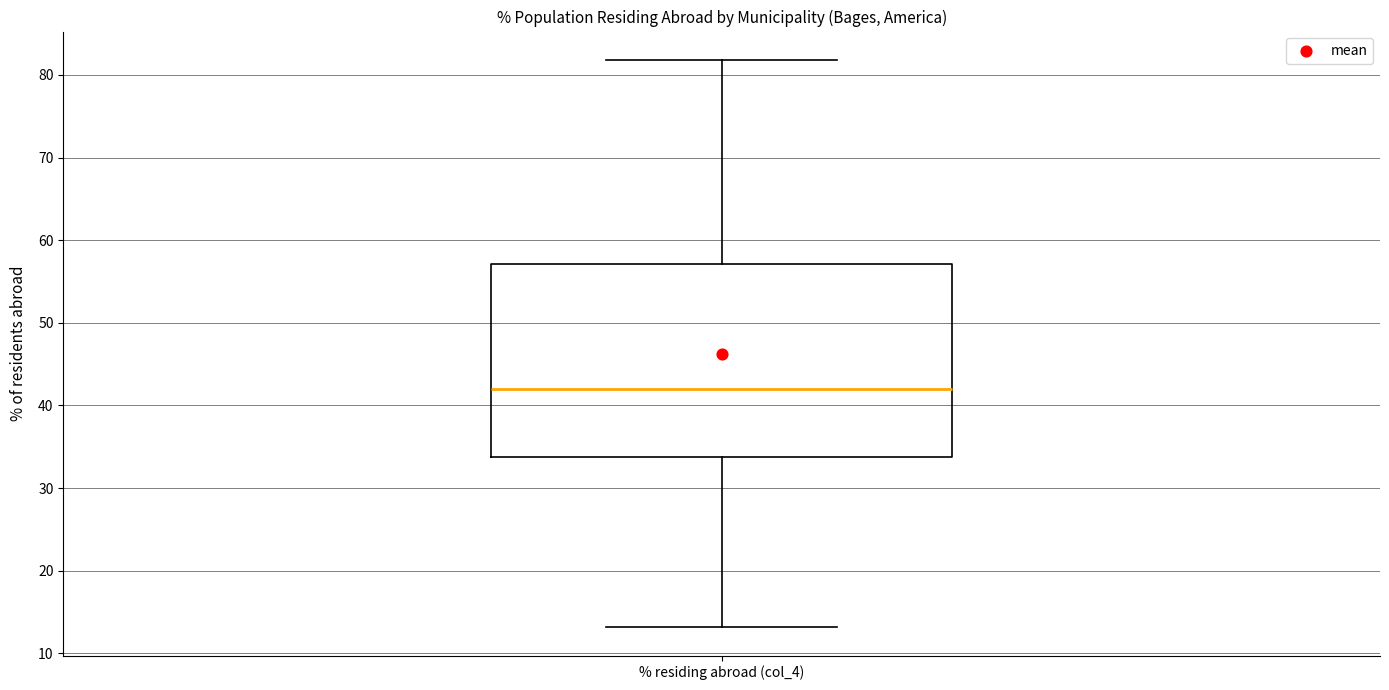

Where does the lower whisker of the box for % residing abroad (col_4) end on the y-axis? The values are not printed on the chart, so give them approximately, as read against the axis.

13